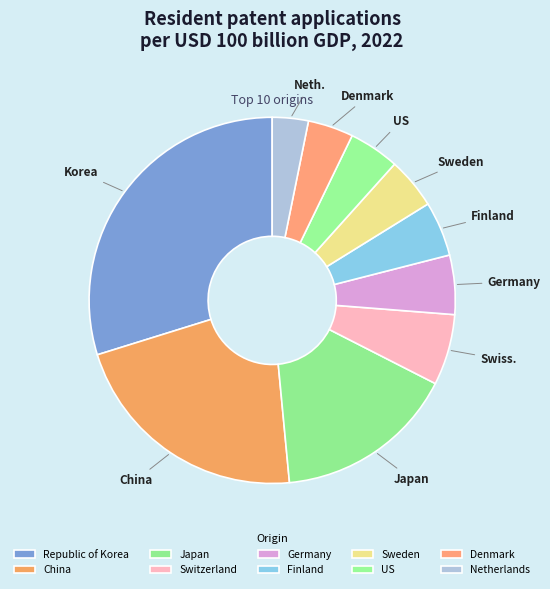

Does Finland represent more than half of the total?

No